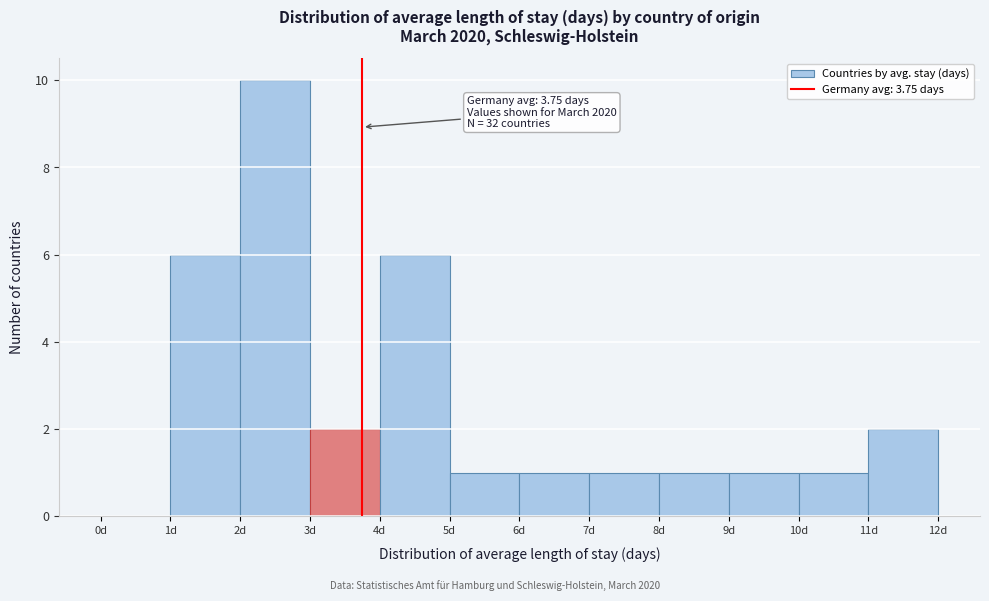

Which range on the x-axis has the tallest bar?

2 to 3